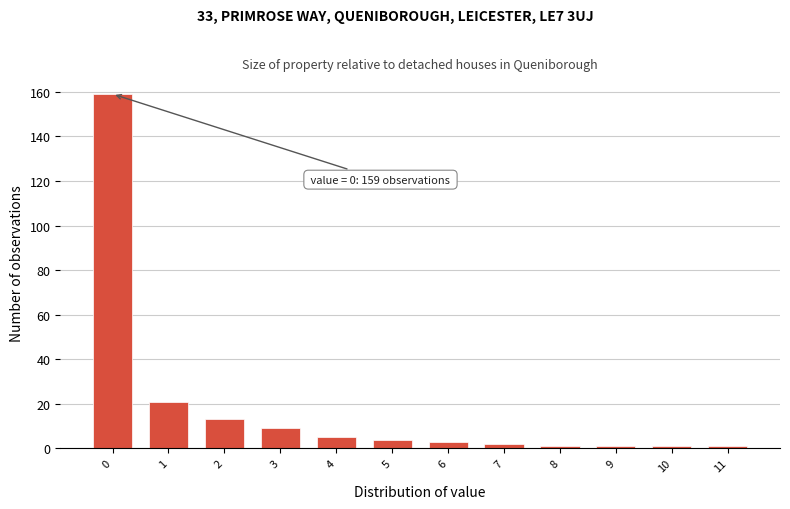

Over which range of the x-axis is the bar tallest?

-0.5 to 0.5